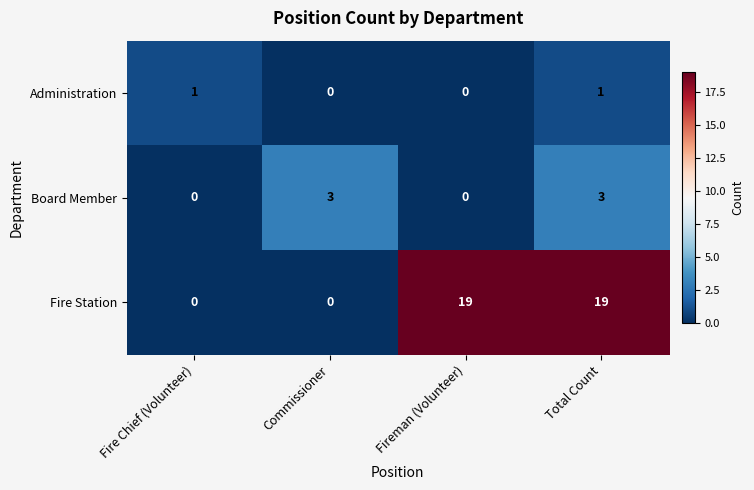

Count the number of data series in this chart.

3